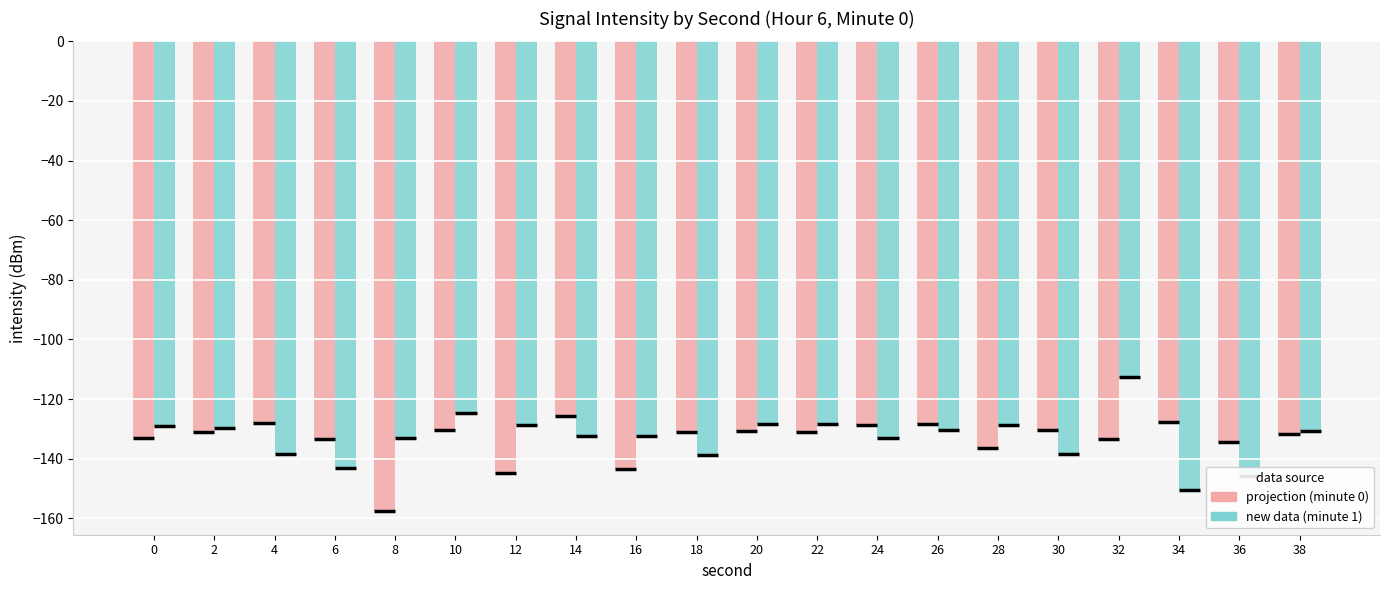

Which category has the highest value across all series?

32